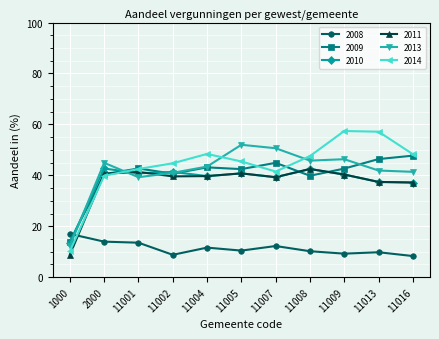

What is the difference between the highest and lowest values at 11004?

36.8